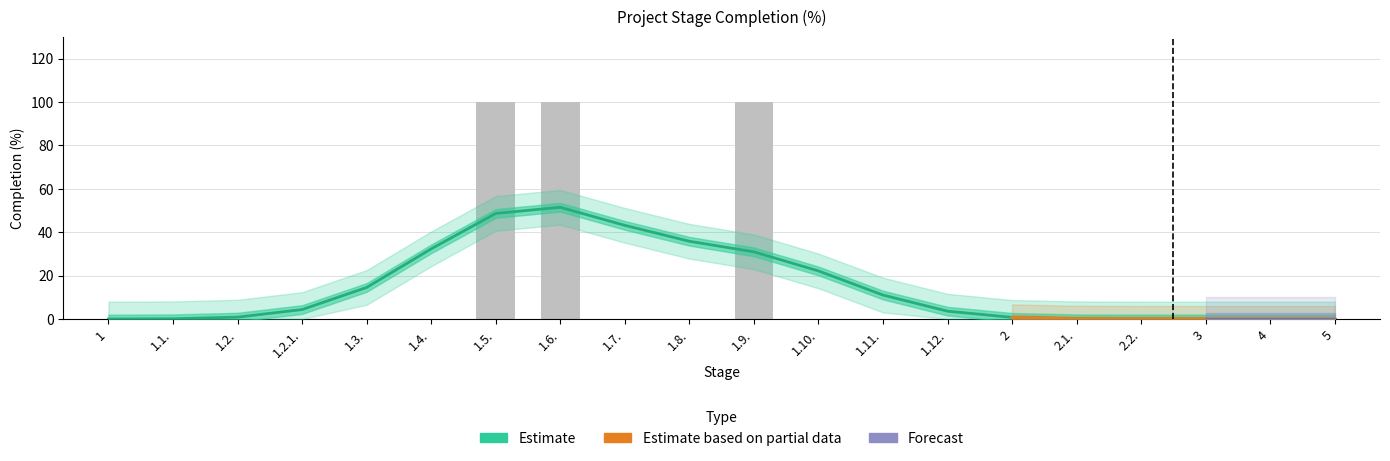

List the labels in order of value, smallest first.

1, 1.1., 1.2., 1.2.1., 1.3., 1.4., 1.7., 1.8., 1.10., 1.11., 1.12., 2, 2.1., 2.2., 3, 4, 5, 1.5., 1.6., 1.9.